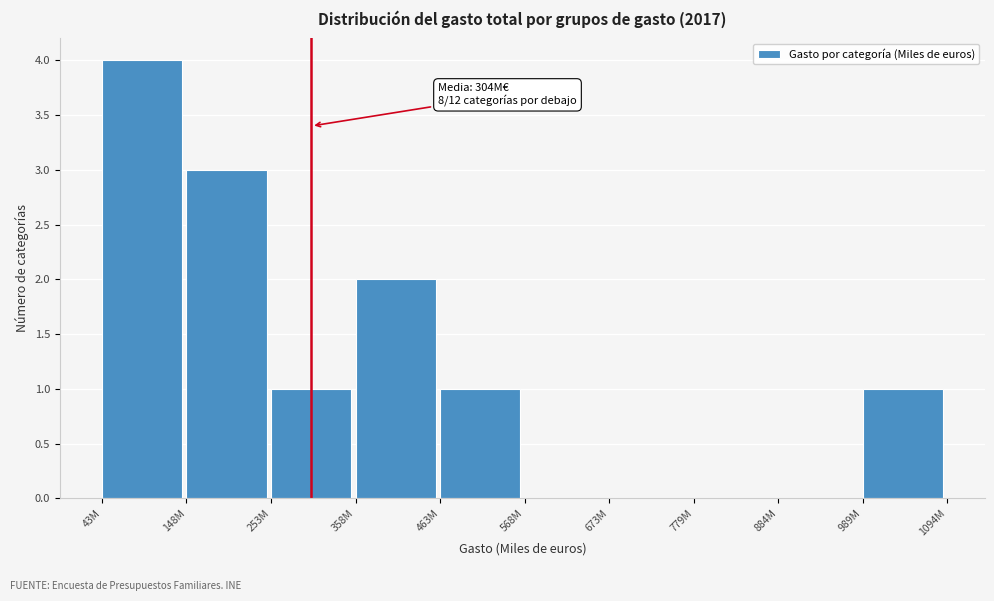

Reading left to right, what are all the values shown in this chart?

43M=4	148M=3	253M=1	358M=2	463M=1	568M=0	673M=0	779M=0	884M=0	989M=1